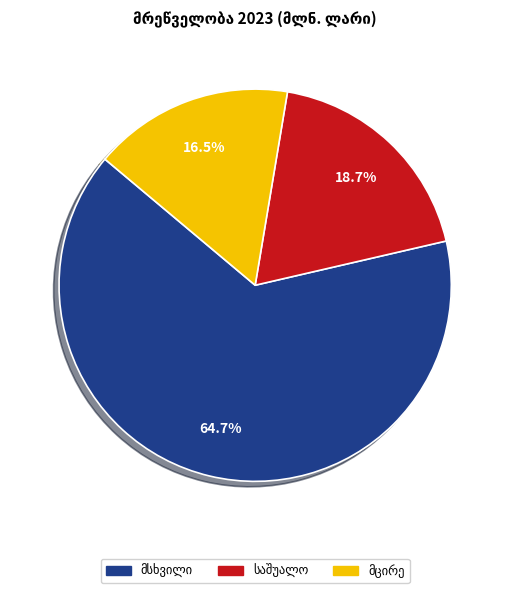

Is there any slice that represents more than half of the pie?

Yes